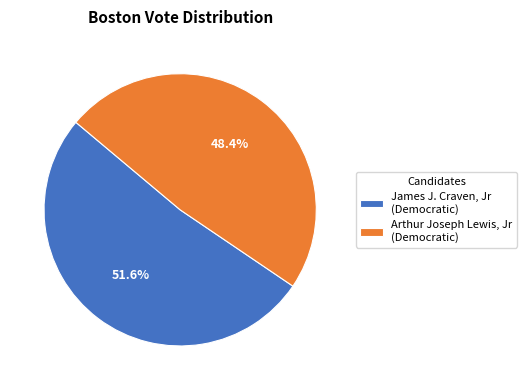

How many slices are in this pie chart?

2